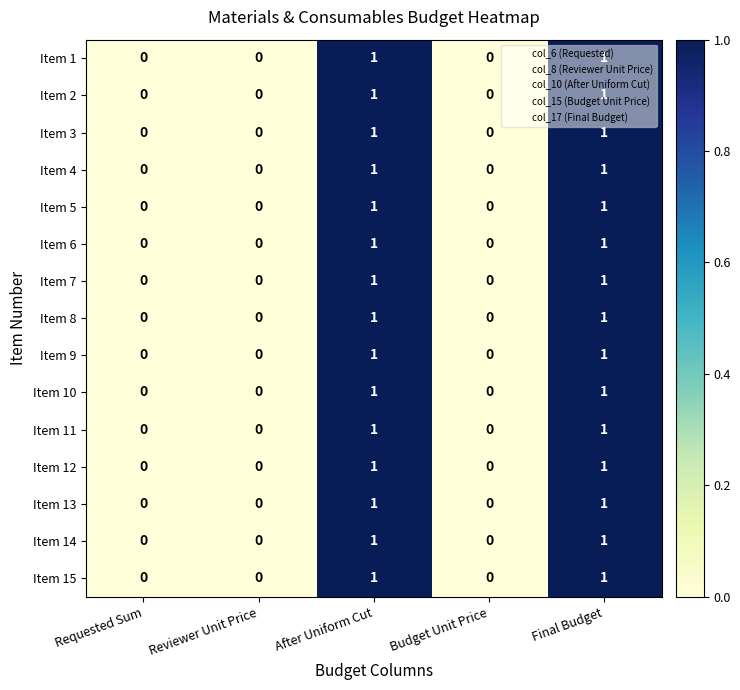

True or false: Item 3 has a value of -1 at Budget Unit Price.

False